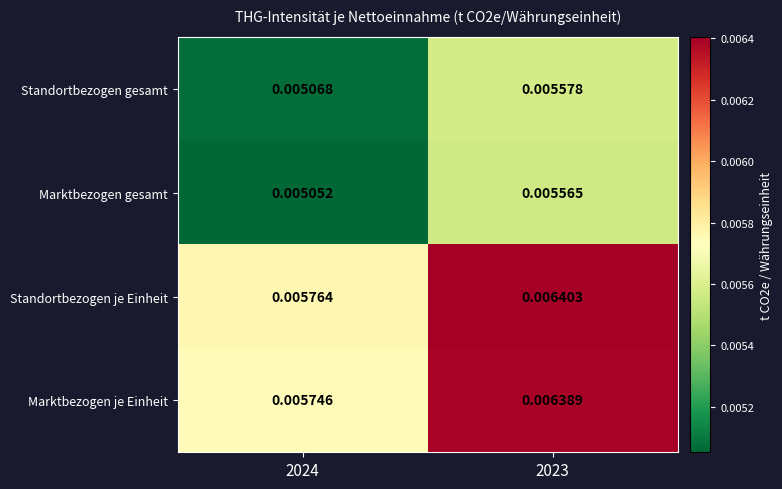

Between 2024 and 2023, which series saw the biggest shift?

Marktbezogen je Einheit